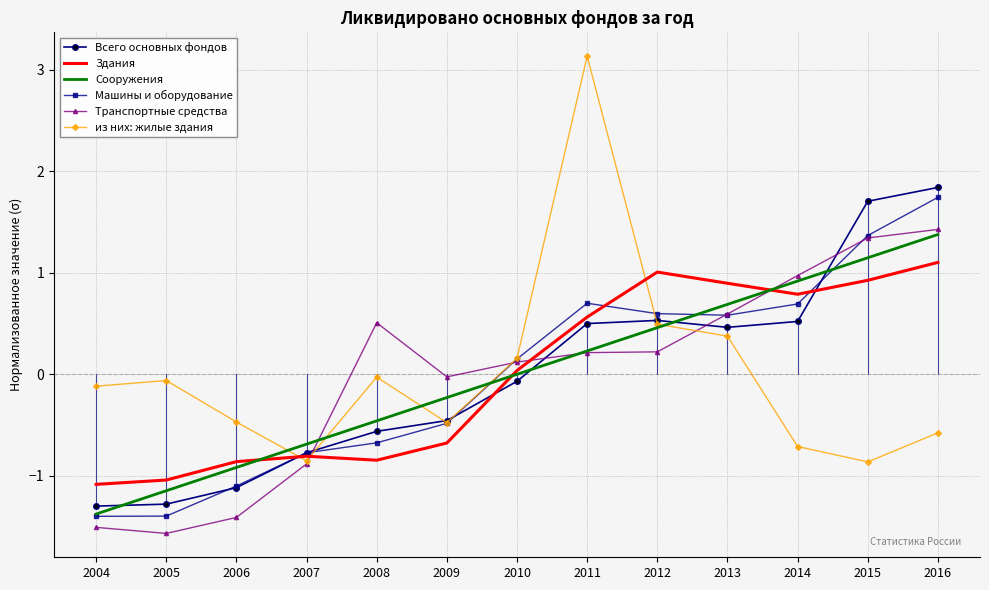

What is the approximate value of Здания at 2015?

0.9